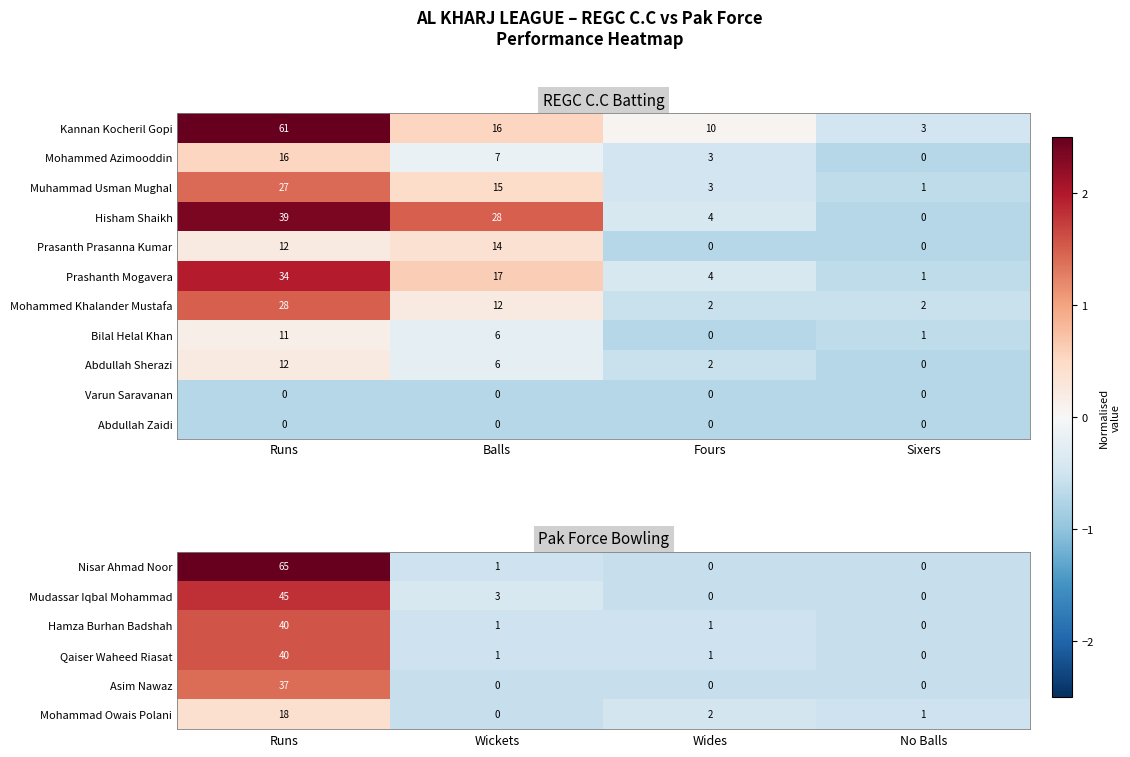

At which label does Bilal Helal Khan first exceed 6?

Runs